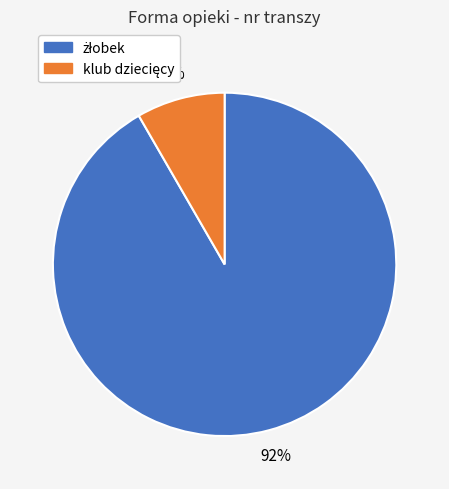

To the nearest percent, what is the average slice percentage?

50%